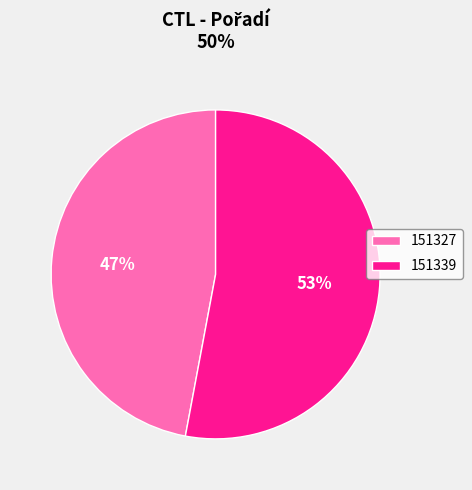

Combined, do 151327 and 151339 account for over 50%?

Yes